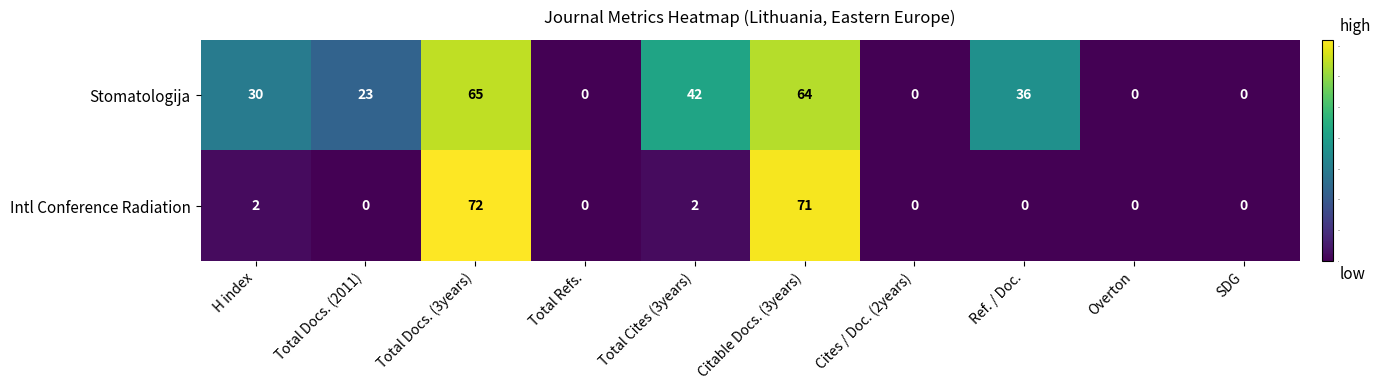

The value of Stomatologija at Total Docs. (3years) is 65. True or false?

True